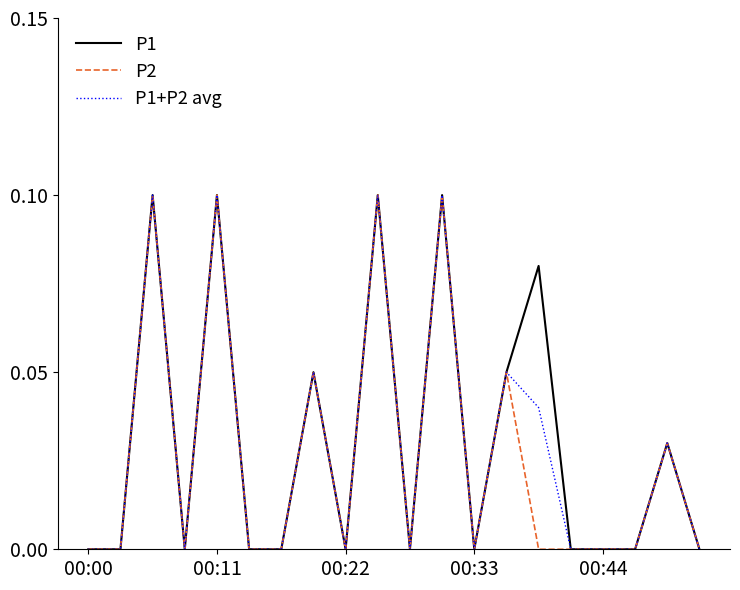

At which label does P1 reach its minimum?

00:00